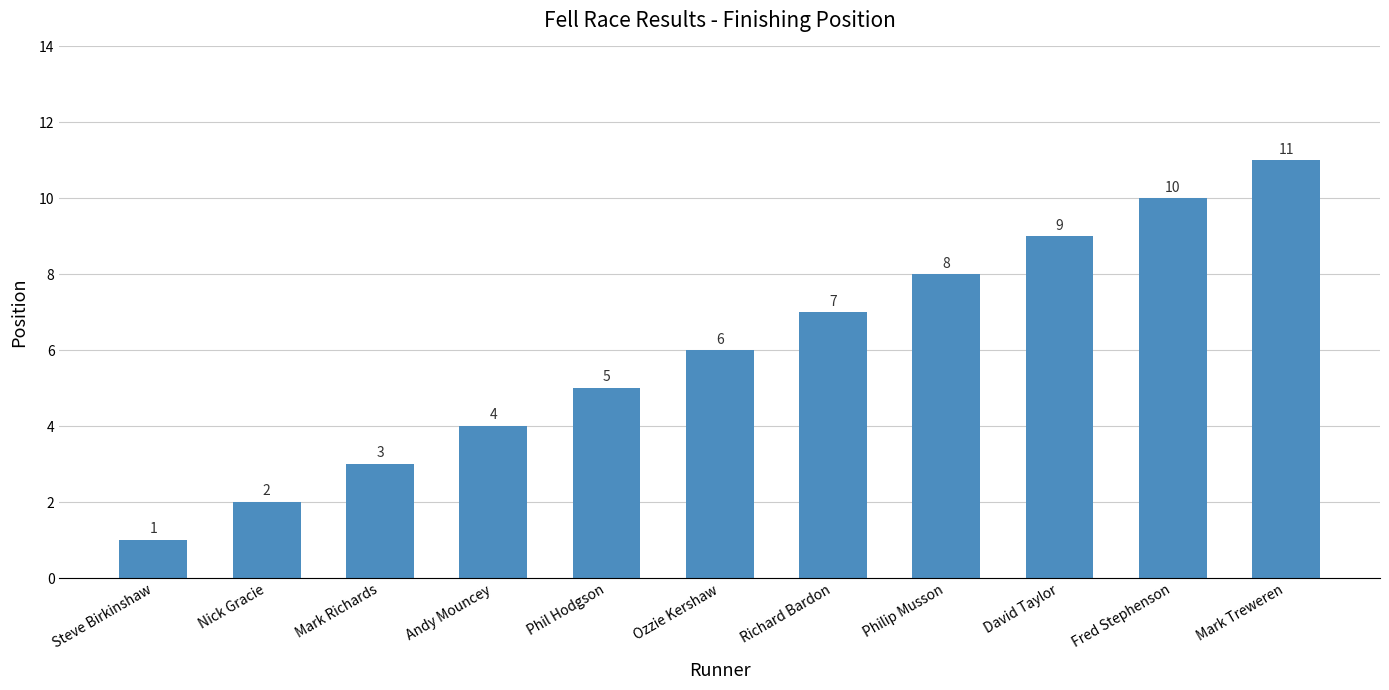

Count the values in the range 3 to 9.

7